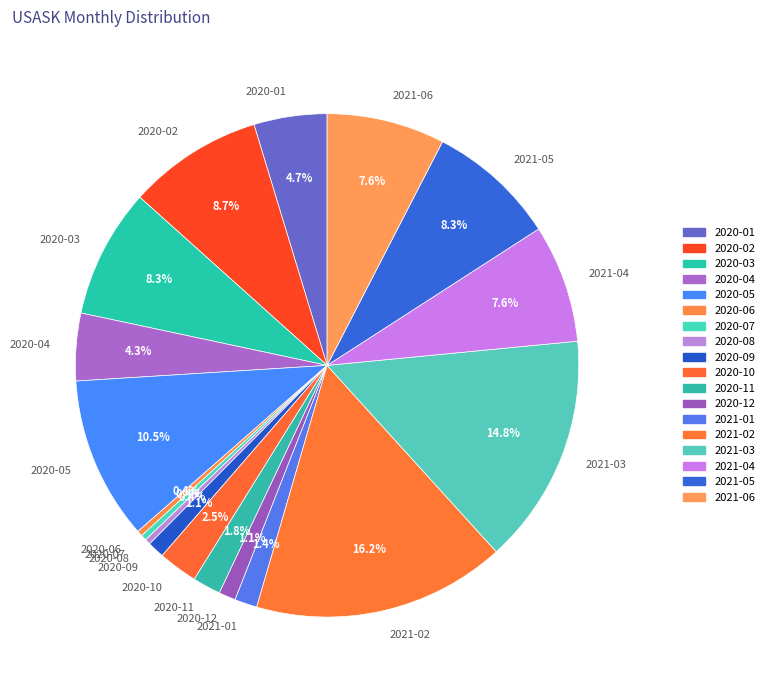

Between 2020-02 and 2021-04, which is larger?

2020-02